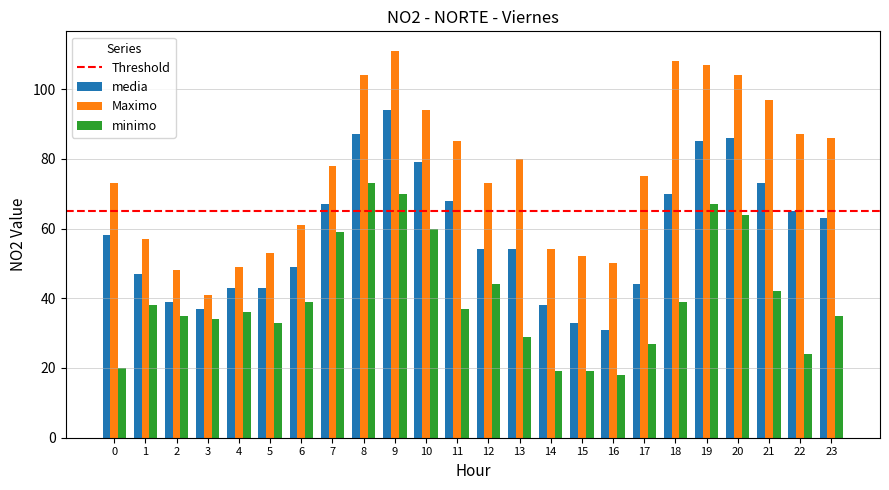

What is the total value across all series at 12?

171